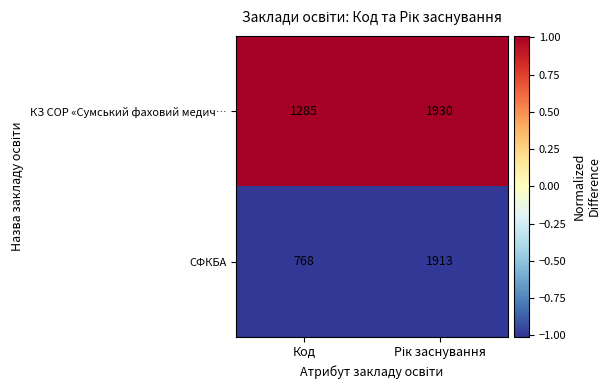

Which series has the largest total across all categories?

КЗ СОР «Сумський фаховий медич…